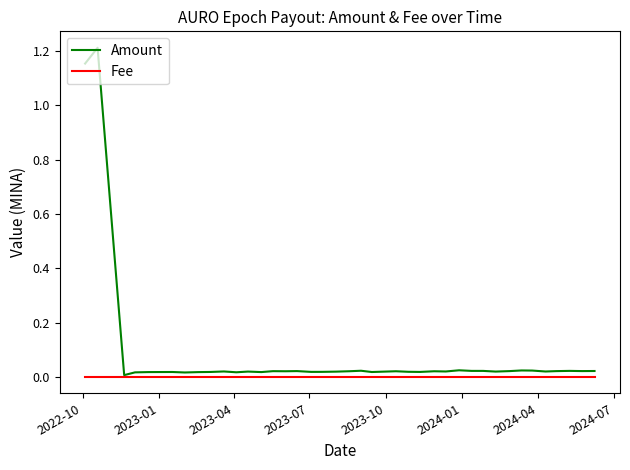

Which series has the widest spread of values?

Amount